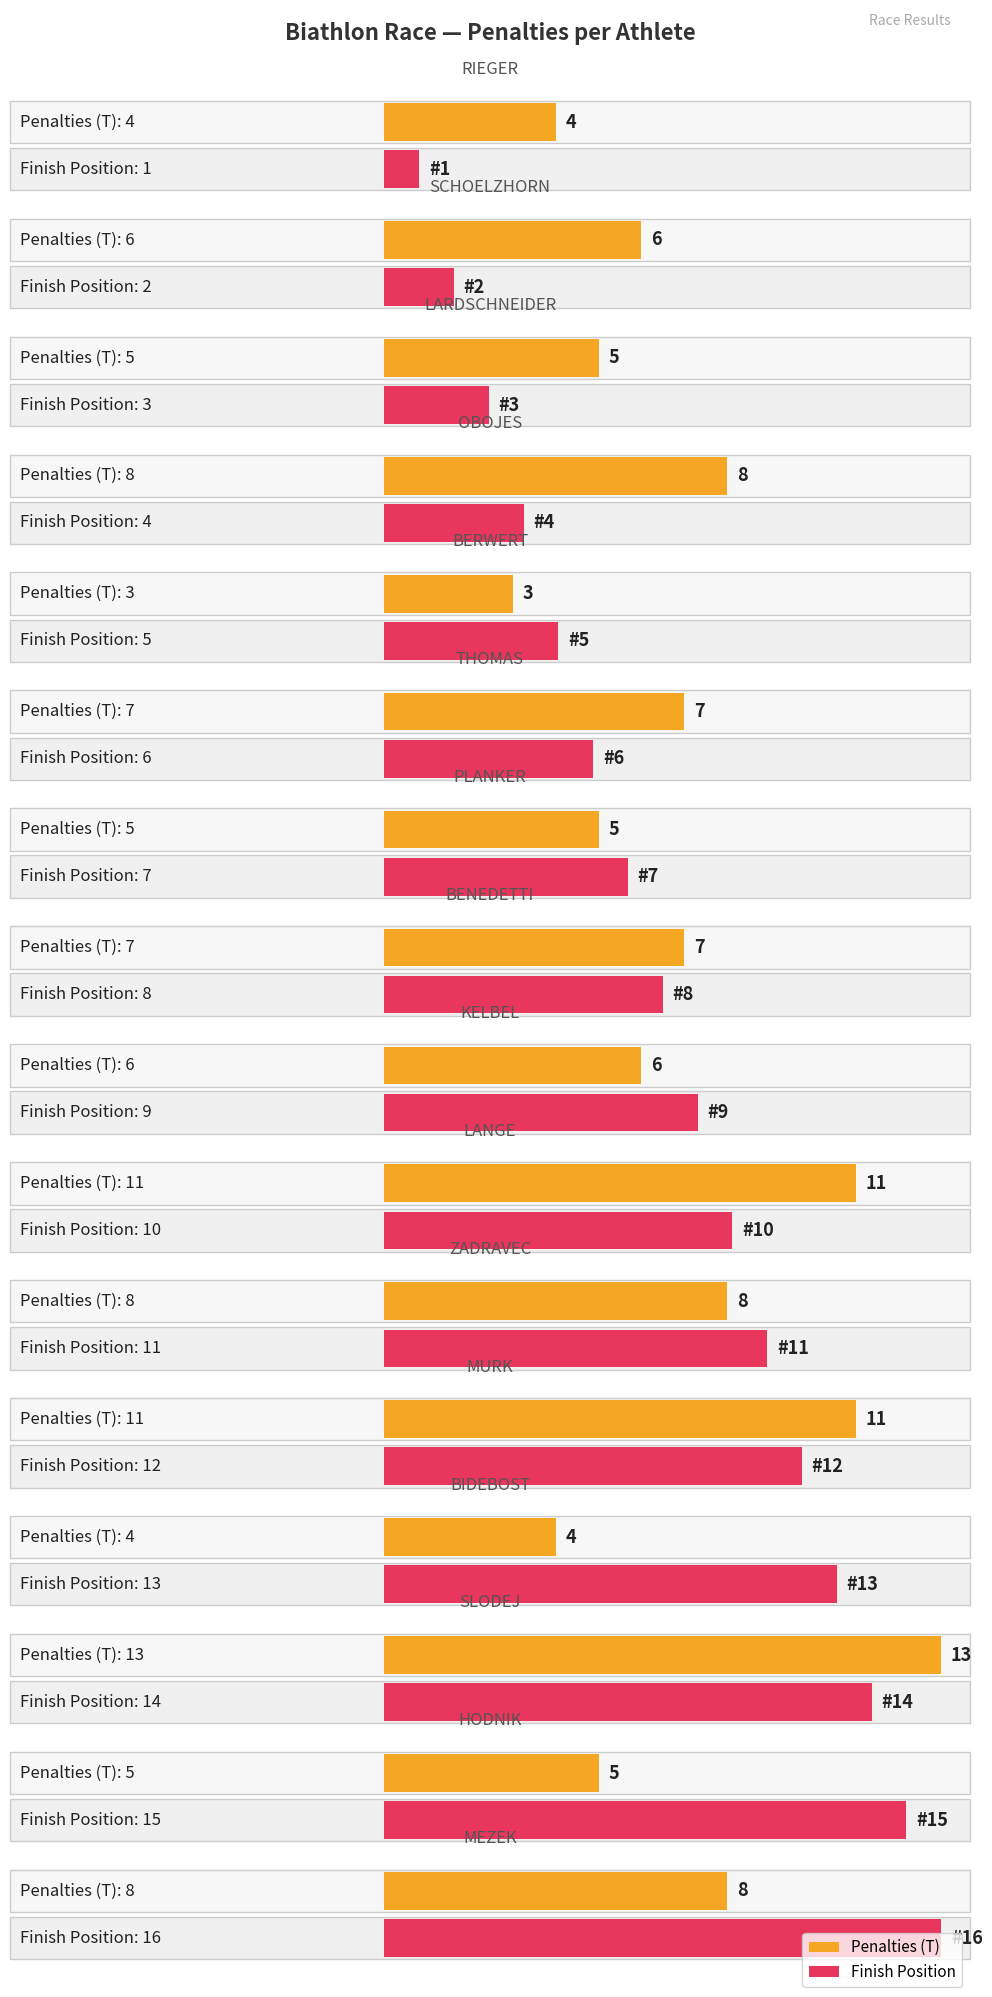

Between HODNIK and SLODEJ, which is larger?

SLODEJ